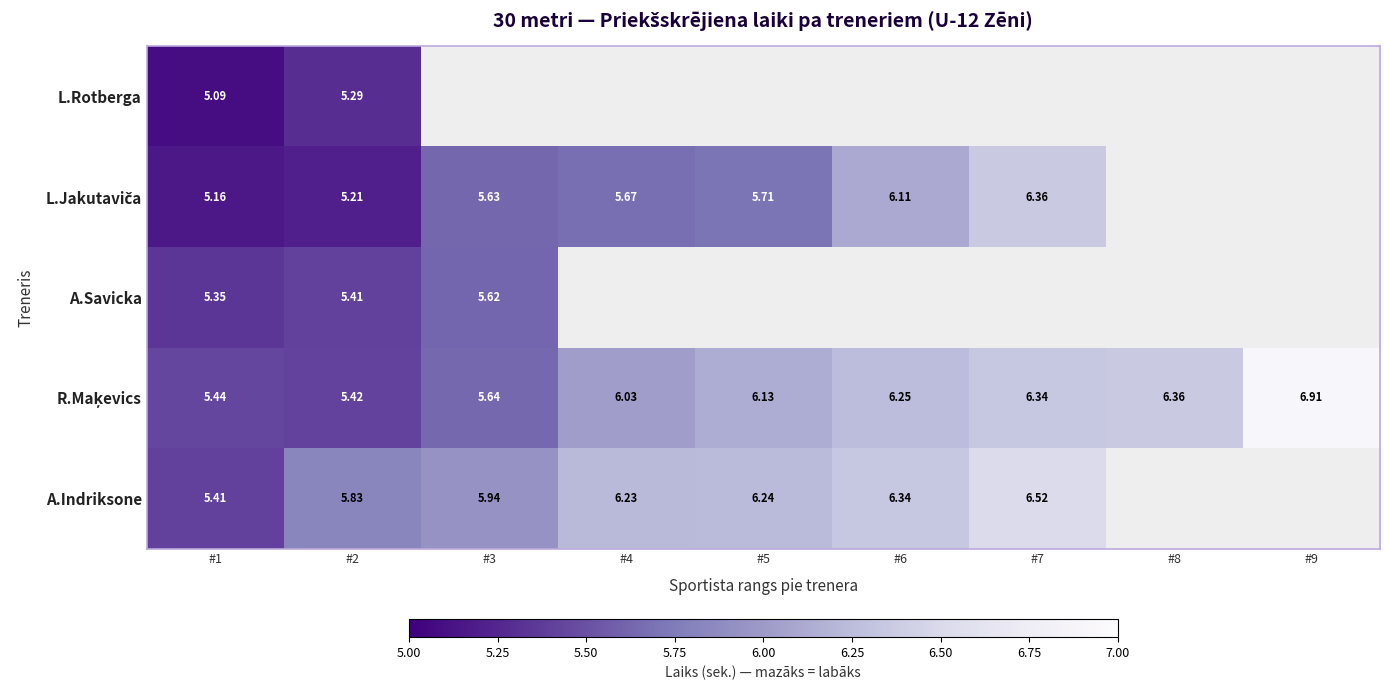

Is the value of A.Savicka at #4 greater than the value of R.Maķevics at #6?

No